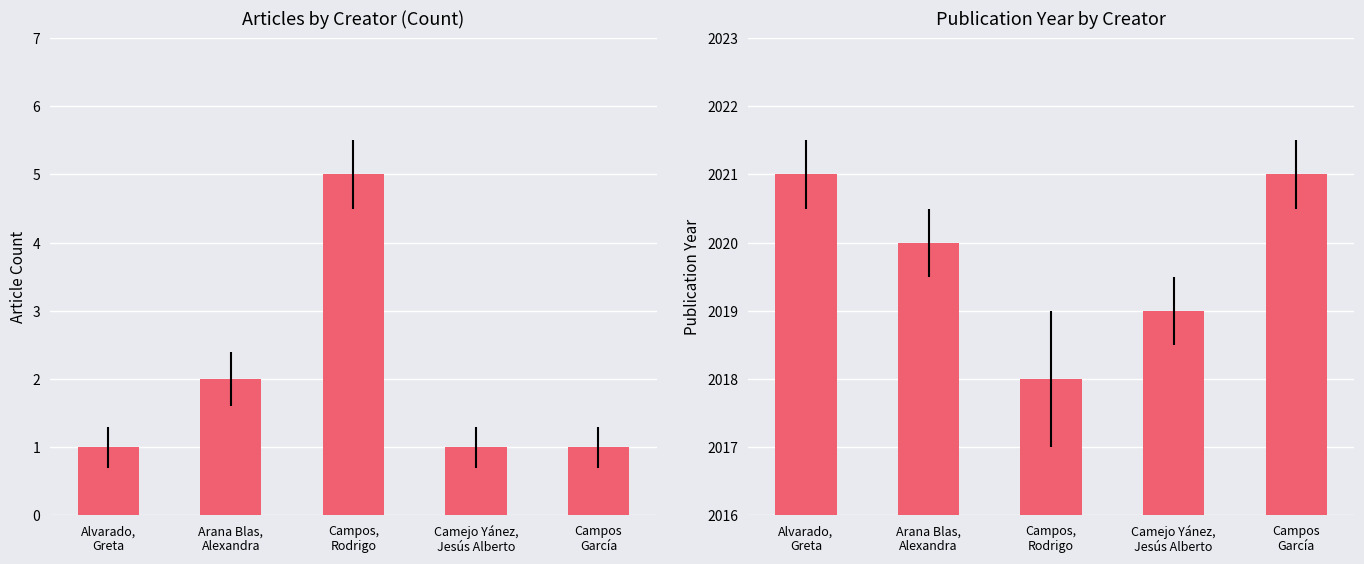

The value of Publication Year at Campos
García is 2021. True or false?

True